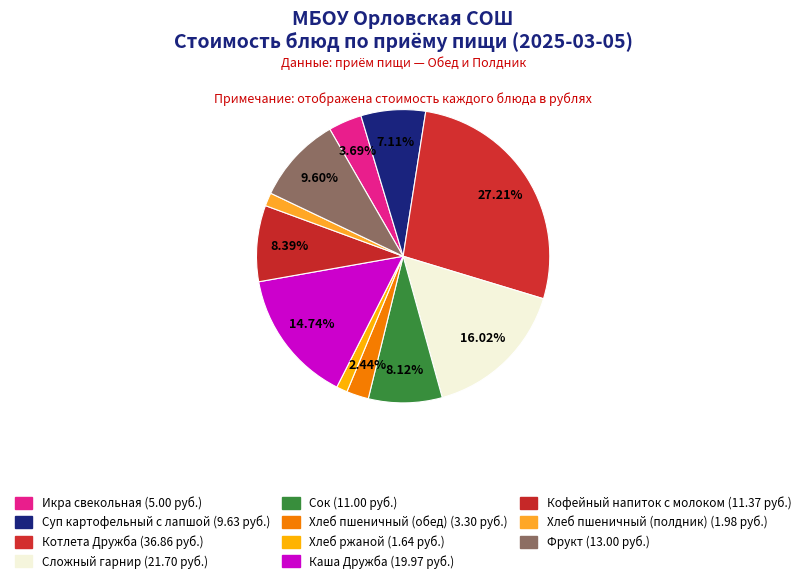

Do Хлеб пшеничный (полдник) and Сок together represent more than half of the pie?

No